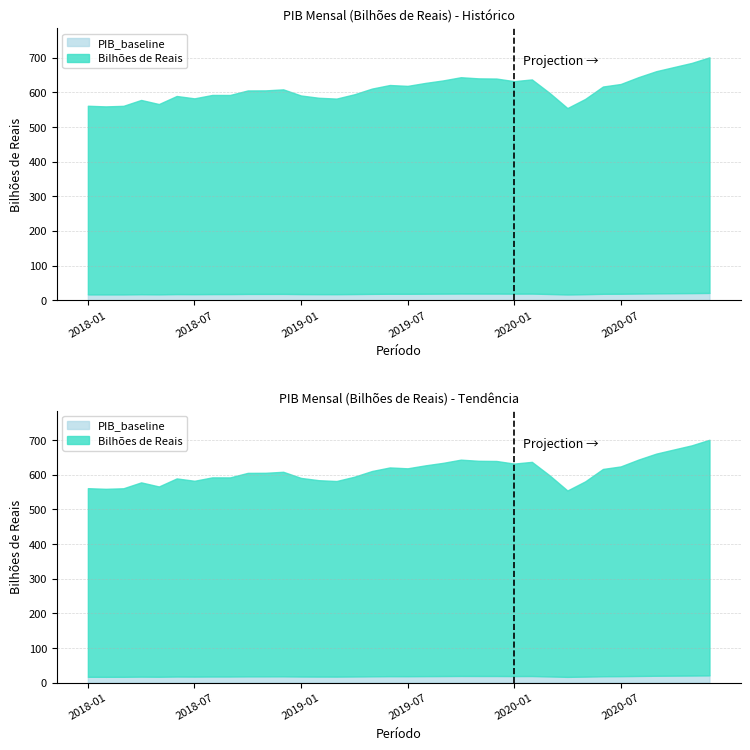

Rank the categories by value from highest to lowest.

2020-12, 2020-11, 2020-10, 2020-09, 2020-08, 2019-10, 2019-11, 2019-12, 2020-02, 2019-09, 2020-01, 2019-08, 2020-07, 2019-06, 2019-07, 2020-06, 2019-05, 2018-12, 2018-11, 2018-10, 2020-03, 2019-04, 2018-08, 2018-09, 2019-01, 2018-06, 2019-02, 2018-07, 2019-03, 2020-05, 2018-04, 2018-05, 2018-01, 2018-03, 2018-02, 2020-04